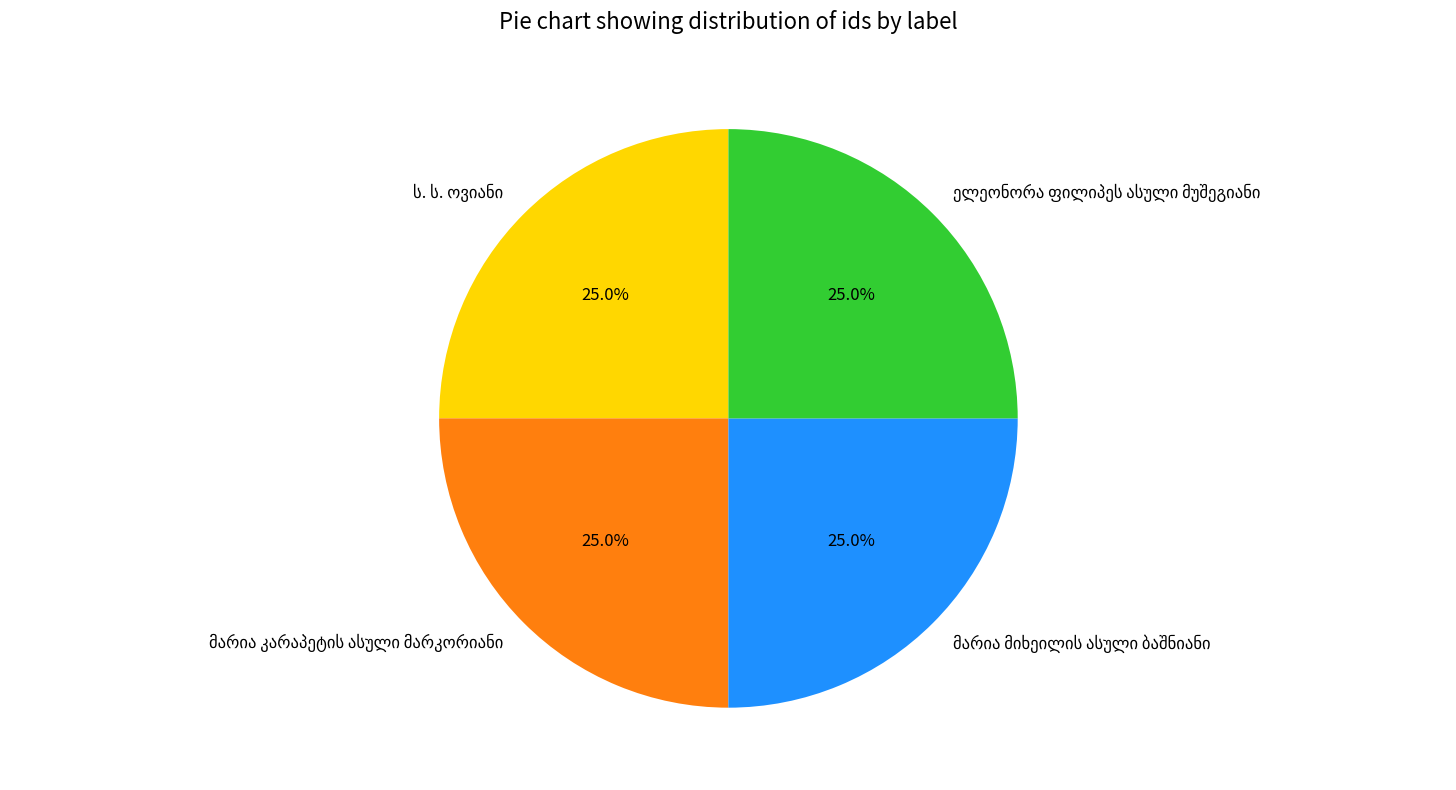

Does any single category account for the majority?

No